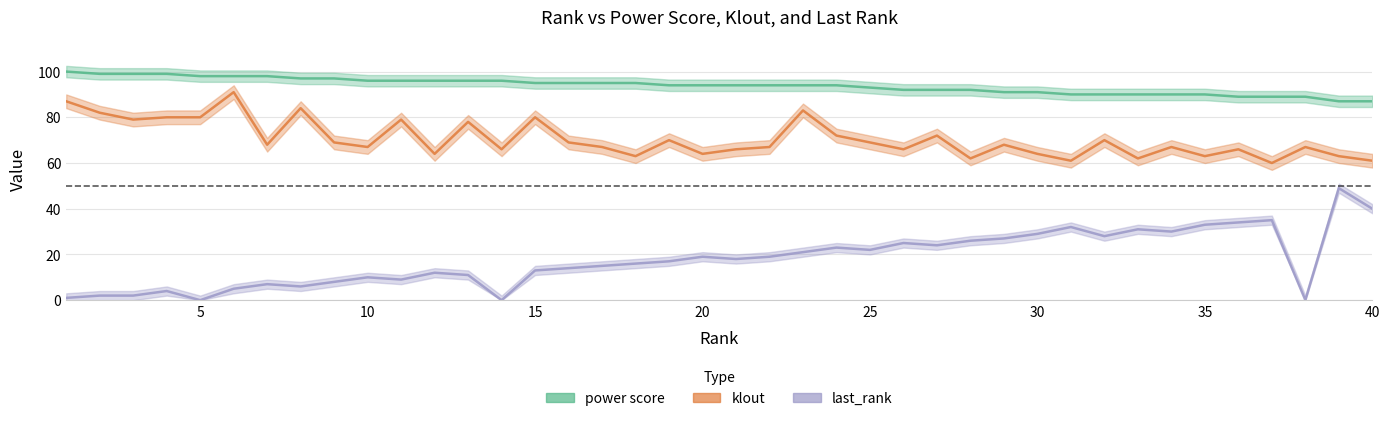

The klout series shows 66 at 21. True or false?

True